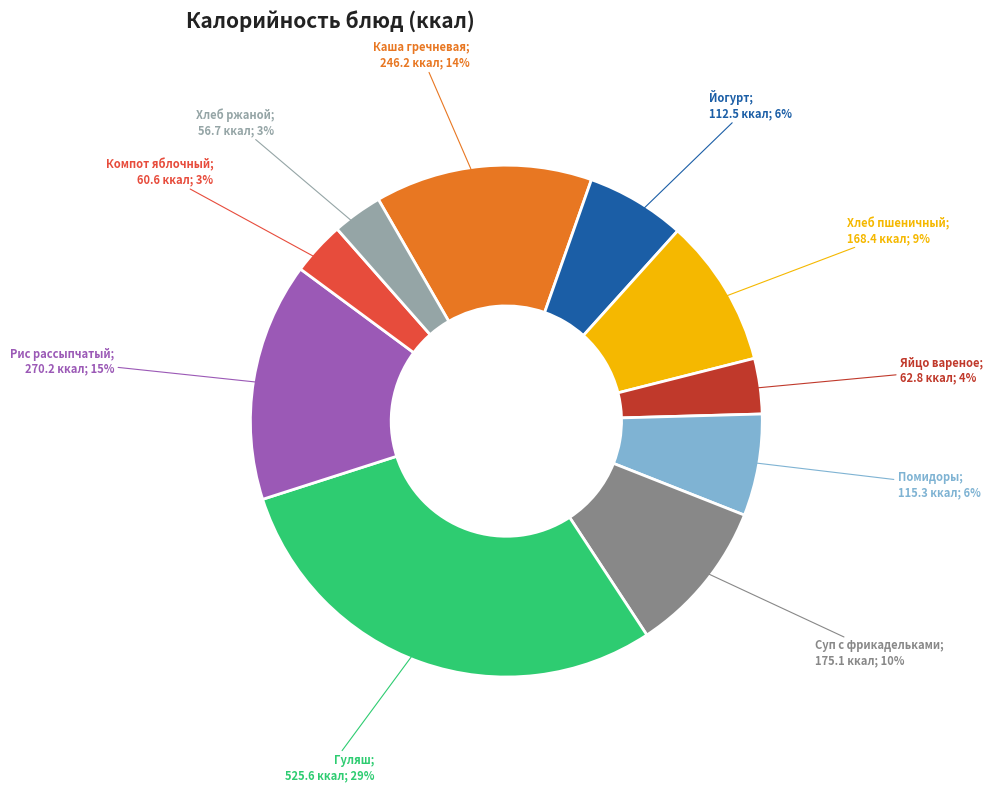

Is there a majority slice in this chart?

No